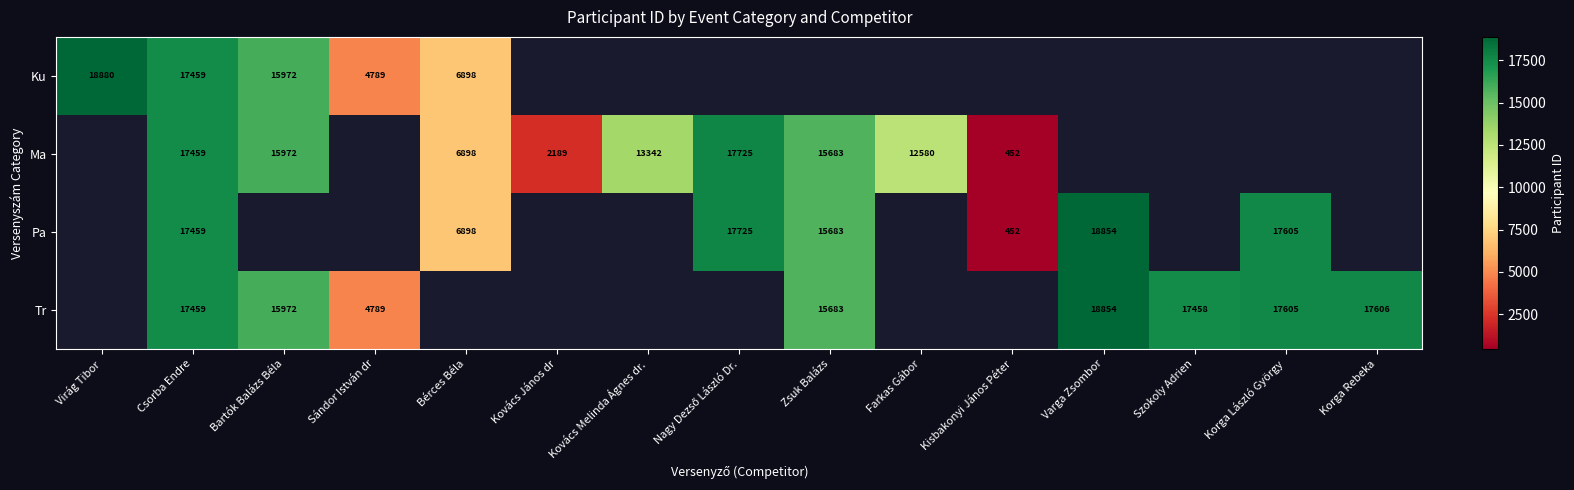

At how many categories does at least one series exceed 1174?

14